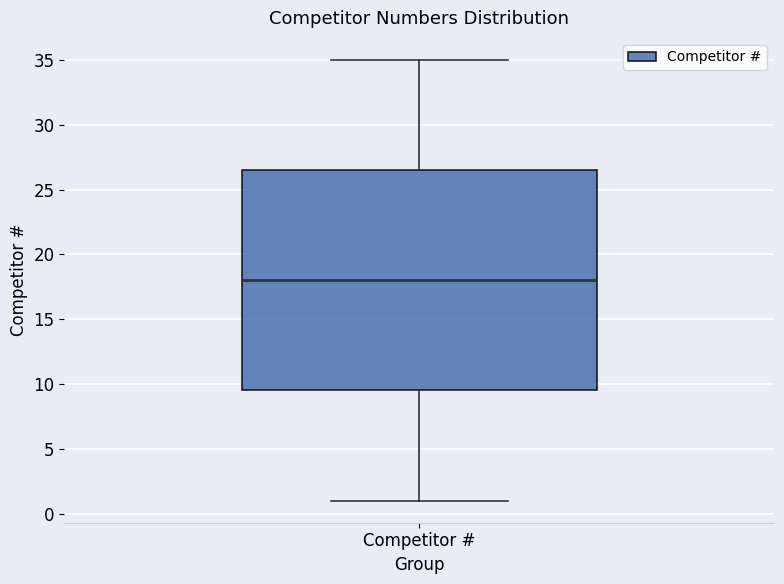

Where is the upper edge of the box for Competitor # on the y-axis? The values are not printed on the chart, so give them approximately, as read against the axis.

26.5